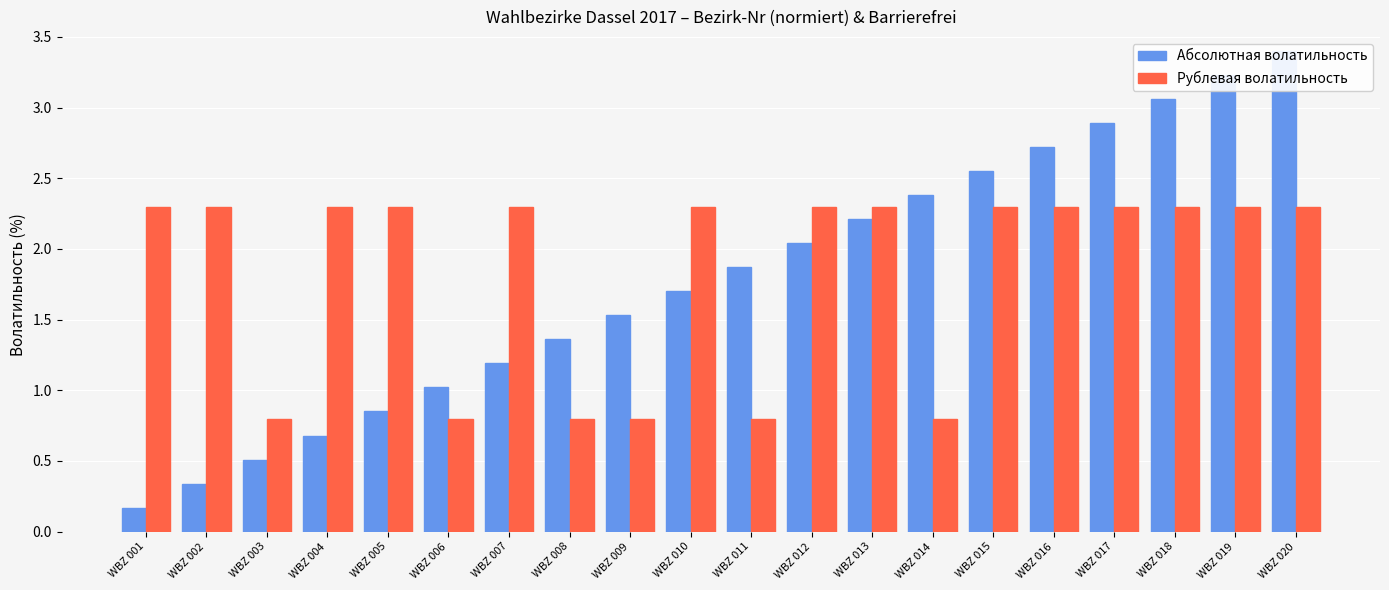

Rank the series at WBZ 006 from lowest to highest value.

Рублевая волатильность, Абсолютная волатильность